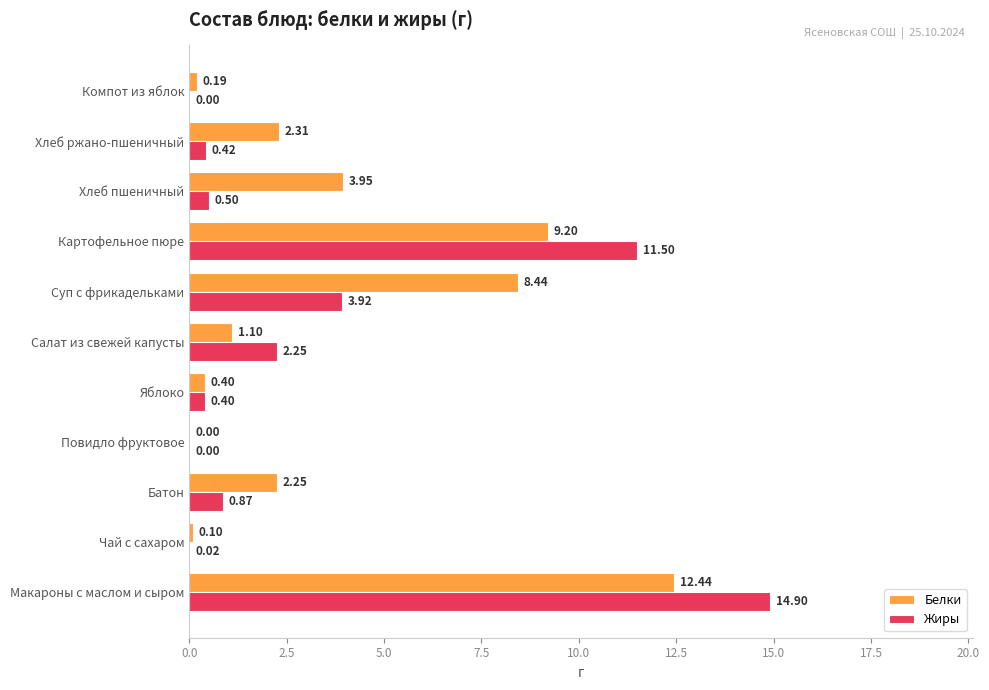

Which series changed the most between Макароны с маслом и сыром and Хлеб ржано-пшеничный?

Жиры